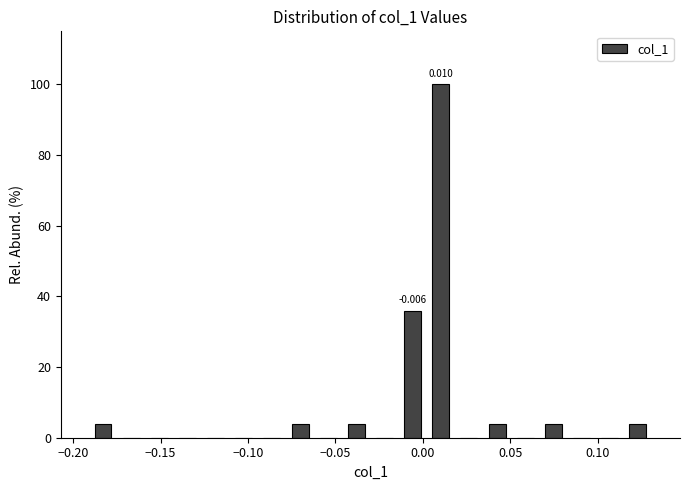

Around what value on the x-axis is the tallest bar? Give the approximate position of its centre, as read against the axis.

0.010